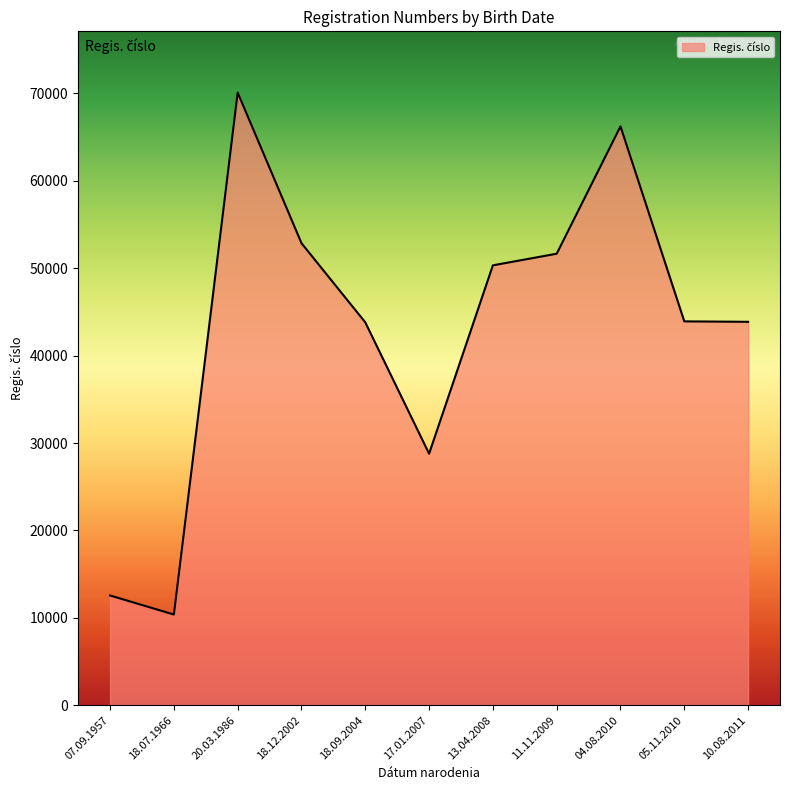

How many lines are shown in the chart?

1